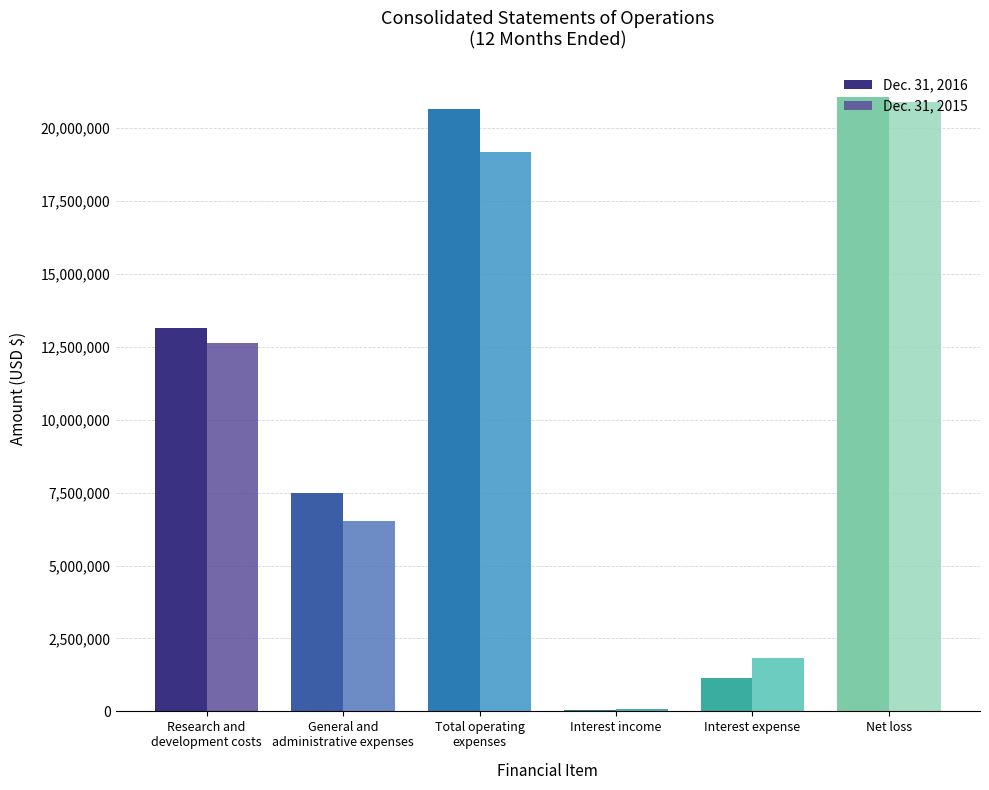

How many groups of bars are there?

6